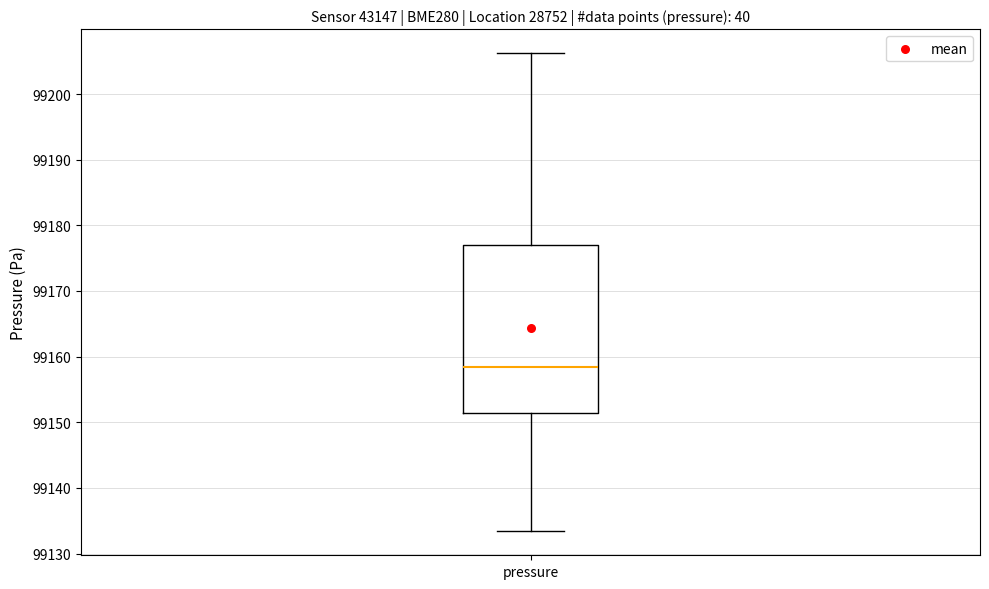

Where does the median line of the box for pressure sit on the y-axis? The values are not printed on the chart, so give them approximately, as read against the axis.

99158